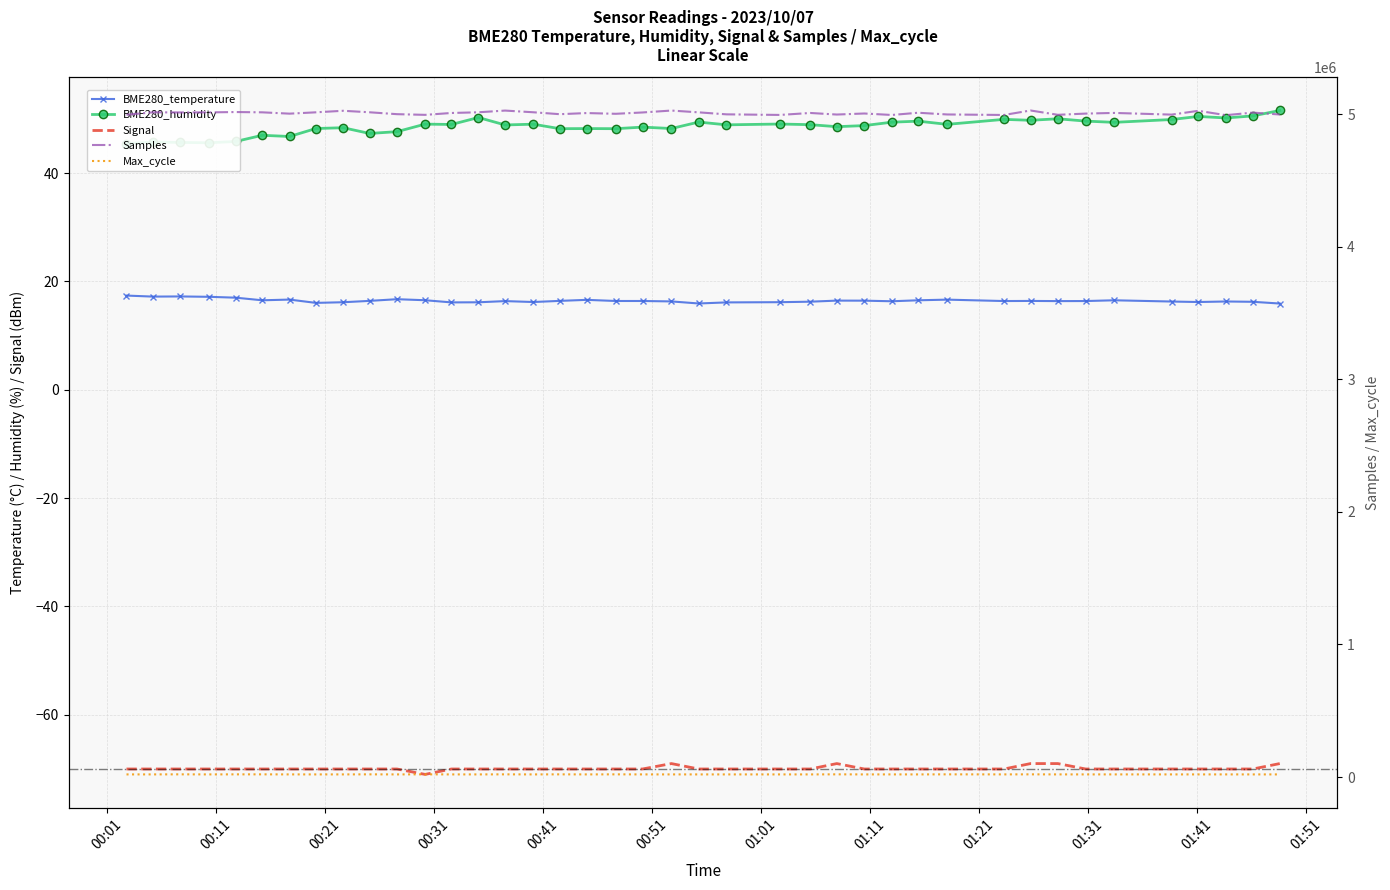

Between 00:31 and 01:01, which is larger?

00:31